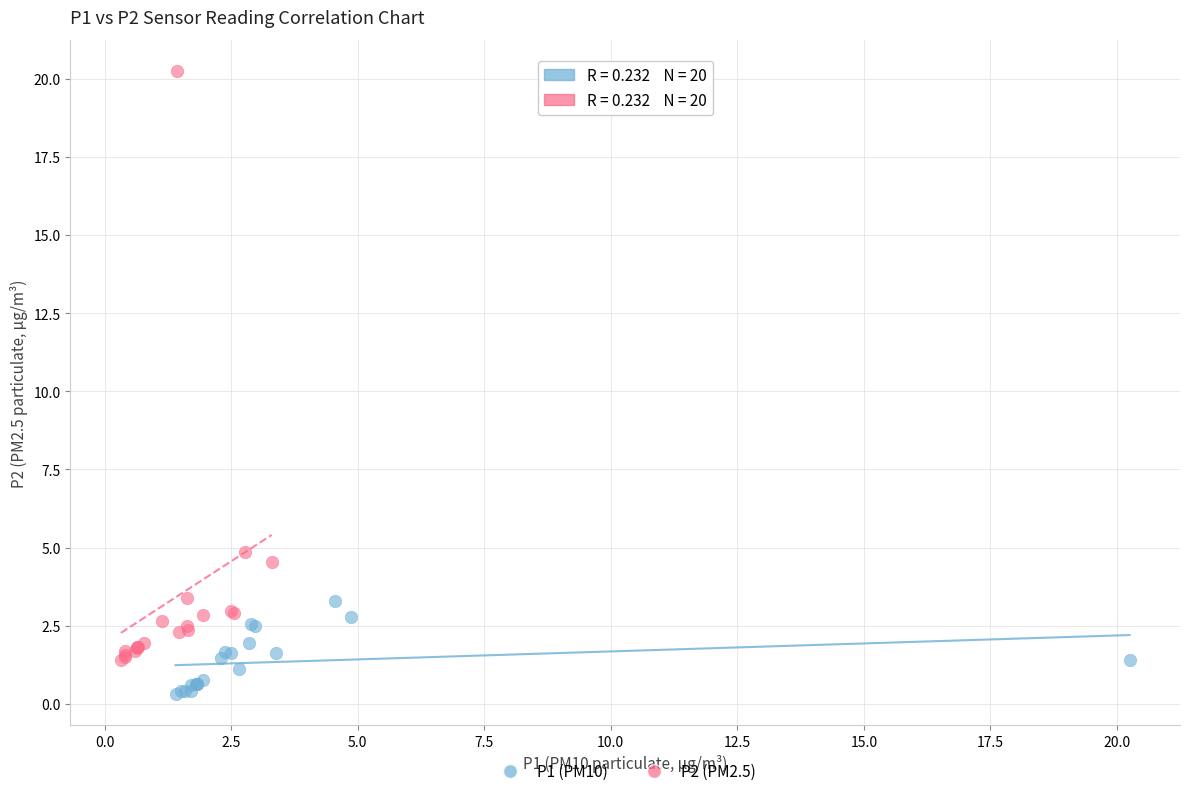

Which series reaches the minimum Y coordinate?

P1 (PM10)